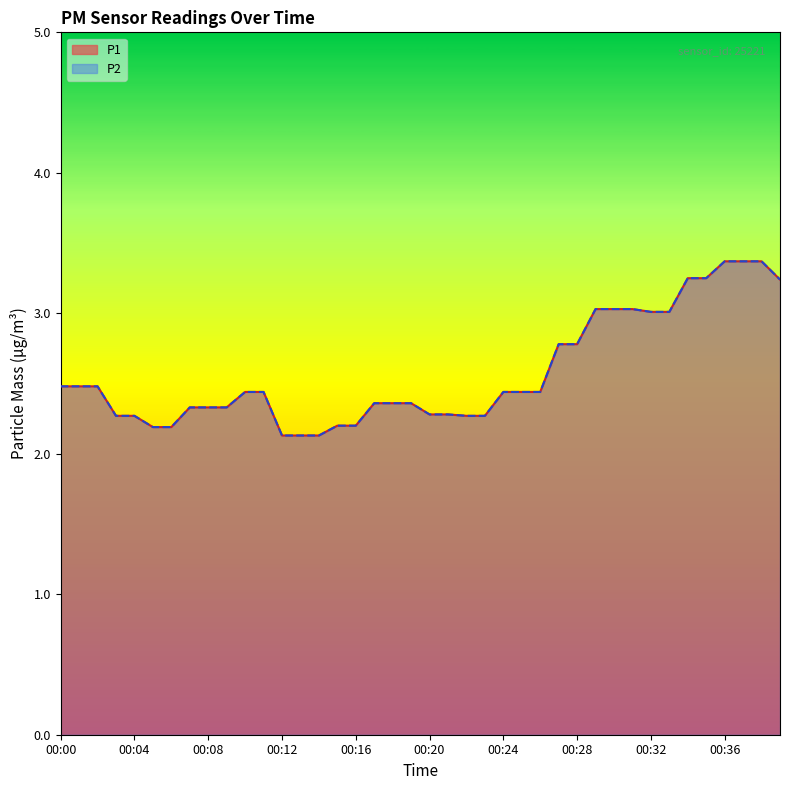

Reading left to right, list all the values displayed in this chart.

P1: 2.5	2.5	2.5	2.3	2.3	2.2	2.2	2.3	2.3	2.3	2.4	2.4	2.1	2.1	2.1	2.2	2.2	2.4	2.4	2.4	2.3	2.3	2.3	2.3	2.4	2.4	2.4	2.8	2.8	3.0	3.0	3.0	3.0	3.0	3.2	3.2	3.4	3.4	3.4	3.2
P2: 2.5	2.5	2.5	2.3	2.3	2.2	2.2	2.3	2.3	2.3	2.4	2.4	2.1	2.1	2.1	2.2	2.2	2.4	2.4	2.4	2.3	2.3	2.3	2.3	2.4	2.4	2.4	2.8	2.8	3.0	3.0	3.0	3.0	3.0	3.2	3.2	3.4	3.4	3.4	3.2